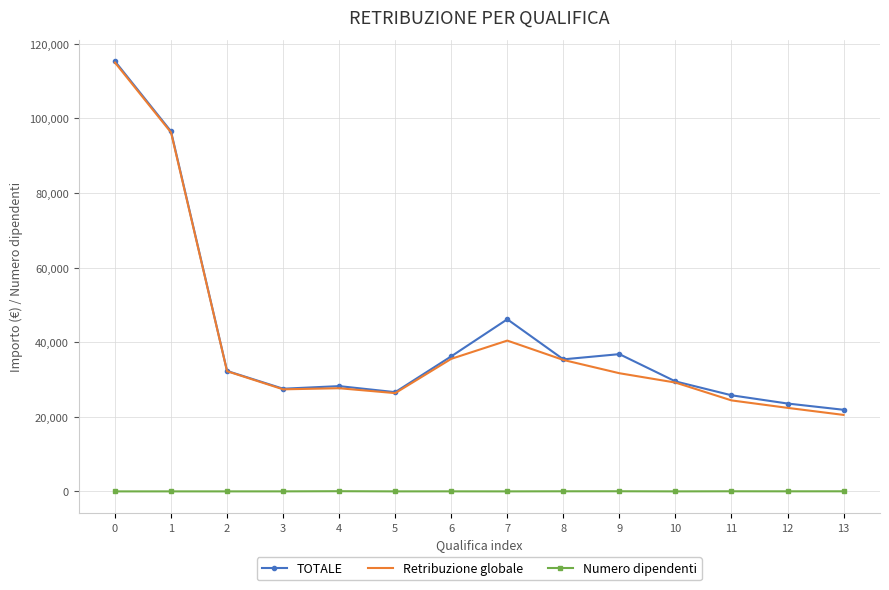

True or false: TOTALE has more than 1 interior local peaks.

True